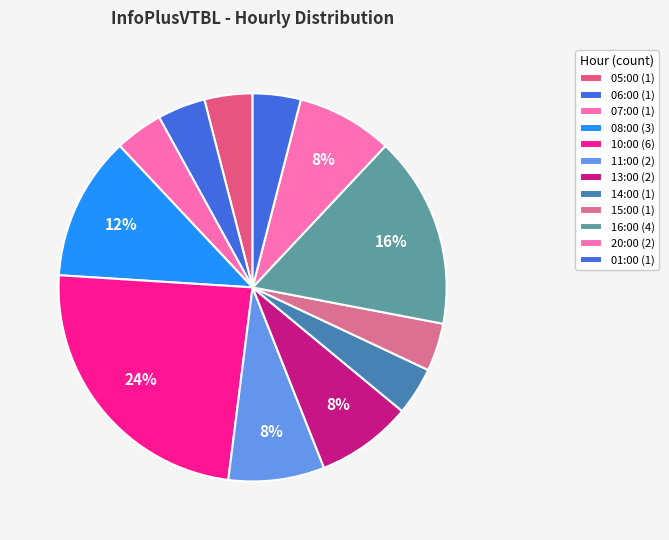

To the nearest percent, what is the difference between the largest and smallest slice percentages?

20%